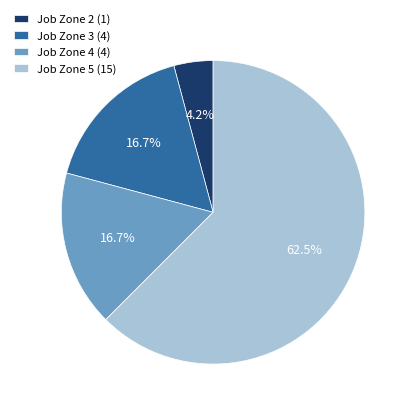

Combined, do Job Zone 2 and Job Zone 5 account for over 50%?

Yes